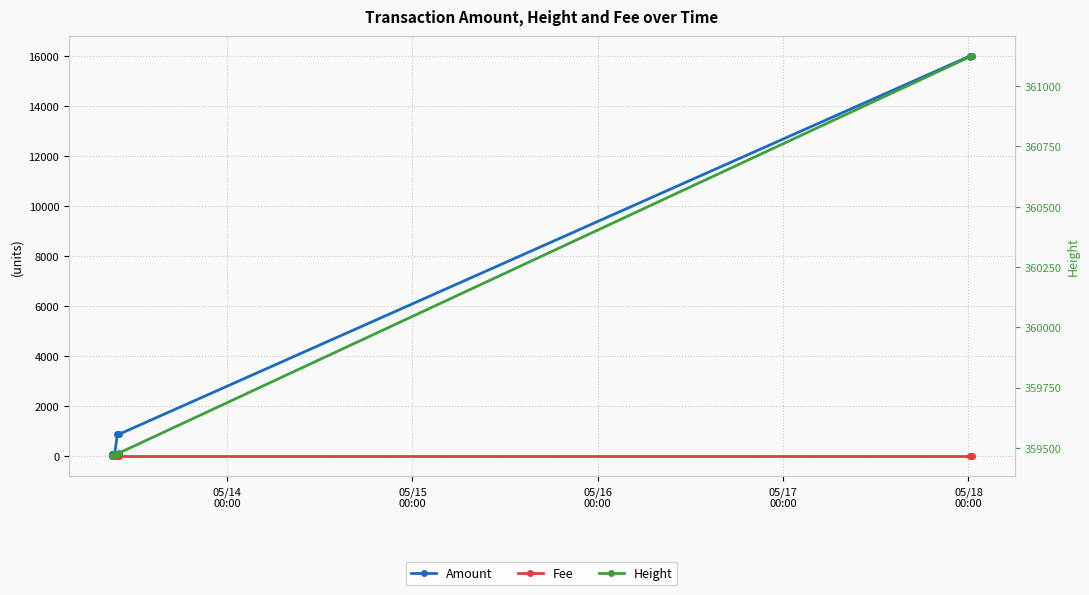

True or false: Amount has more than 0 interior local peaks.

True